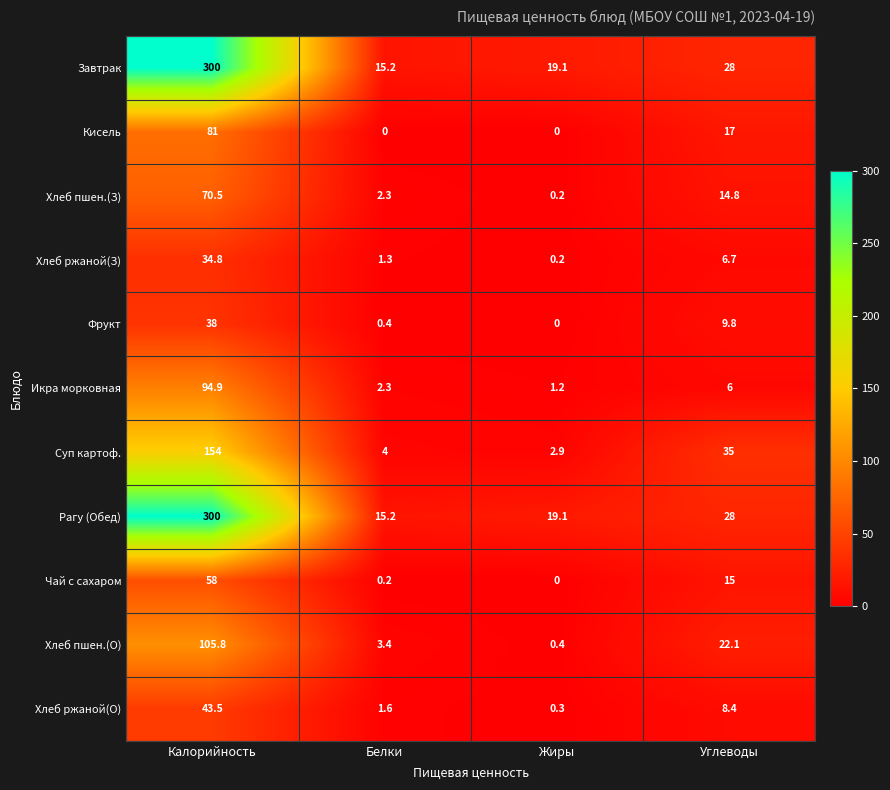

Is the value of Хлеб ржаной(З) at Белки greater than the value of Кисель at Калорийность?

No